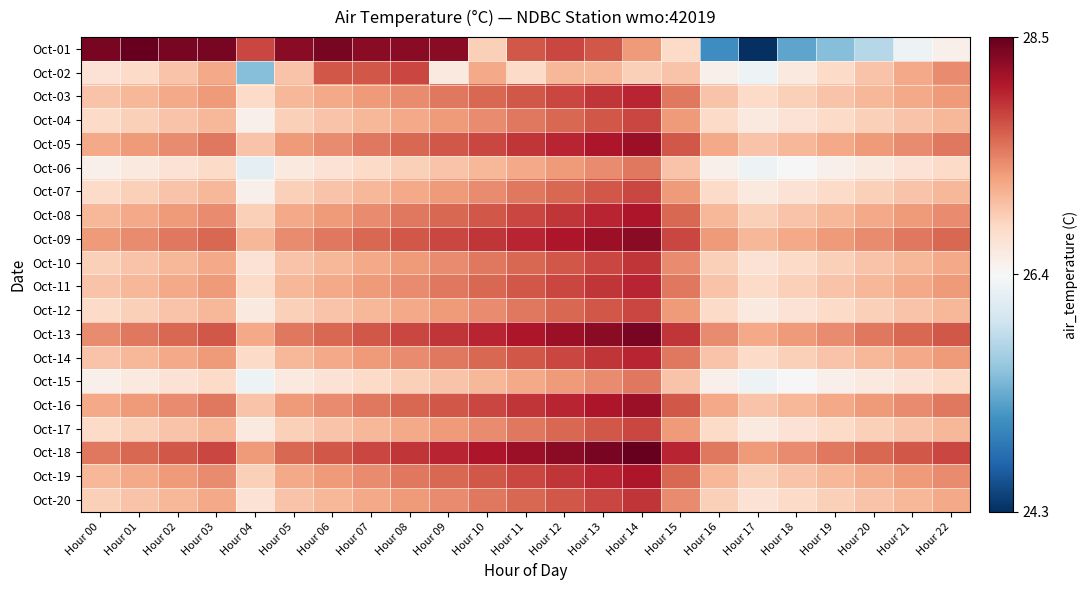

Which label corresponds to the largest value in the chart?

Hour 01